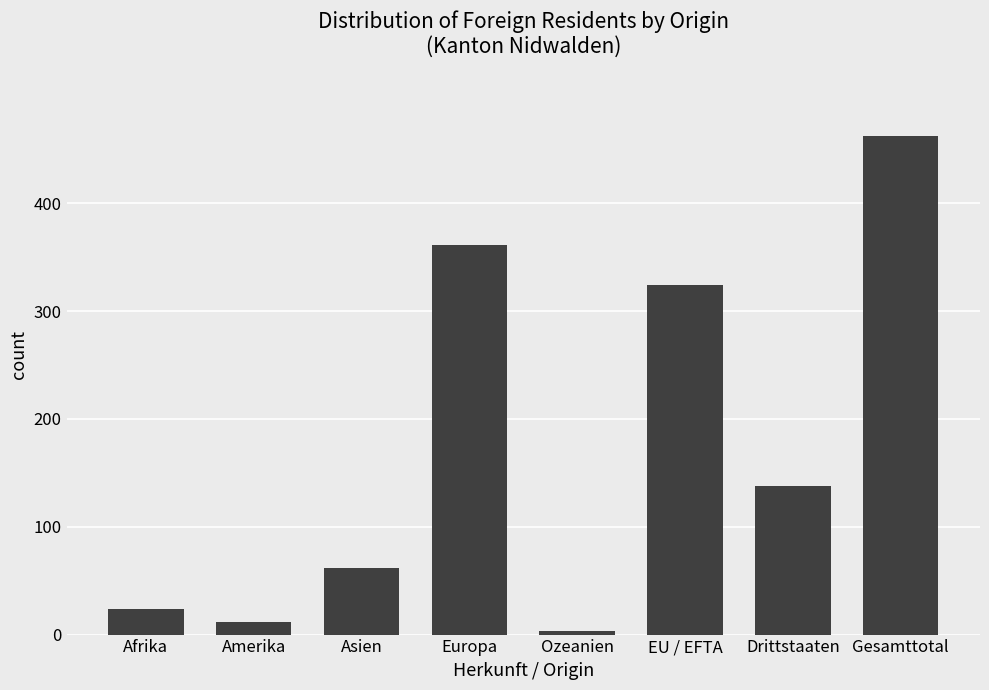

Reading left to right, what are all the values shown in this chart?

Afrika=24	Amerika=12	Asien=62	Europa=361	Ozeanien=3	EU / EFTA=324	Drittstaaten=138	Gesamttotal=462